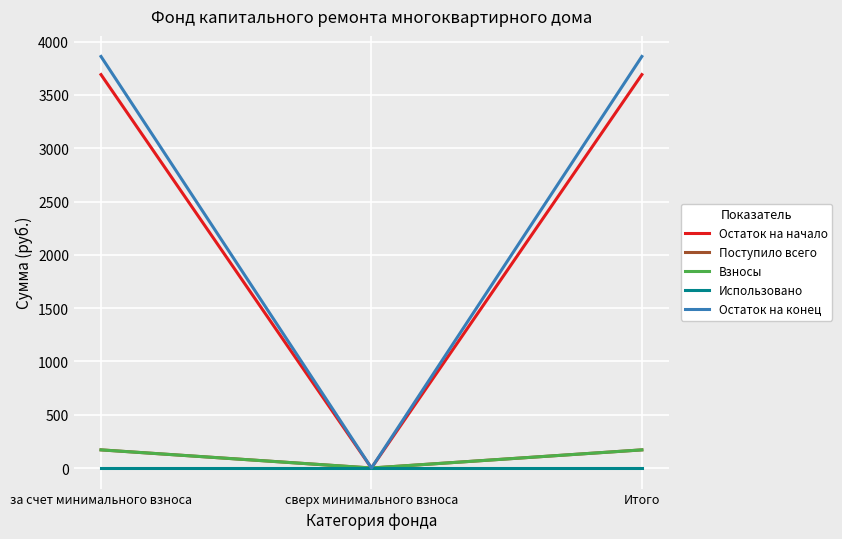

Is it true that Поступило всего equals 0.0 at сверх минимального взноса?

True